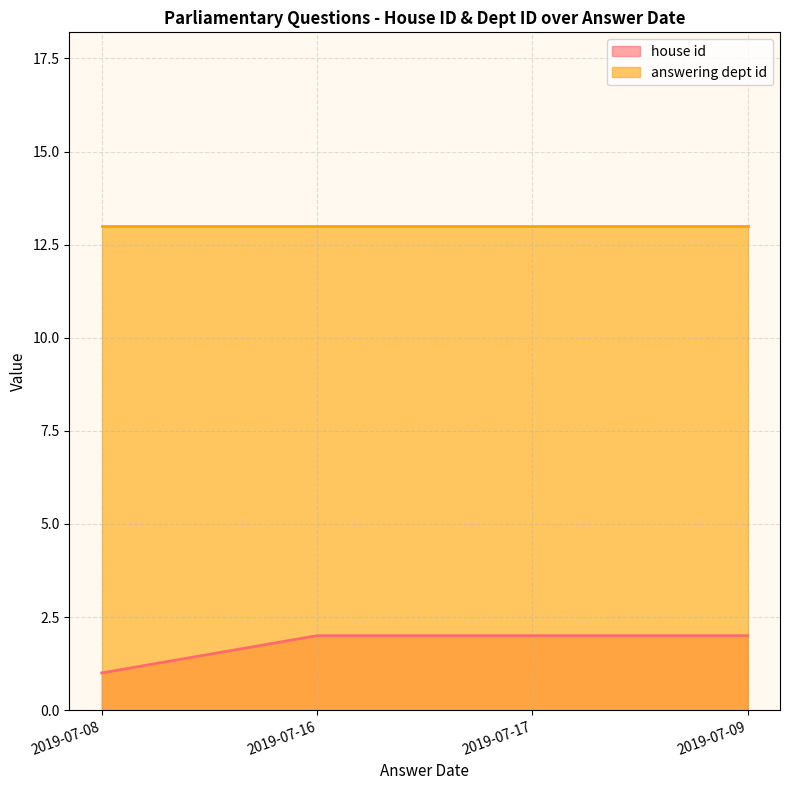

Where is the data nearest to the value 1?

2019-07-08